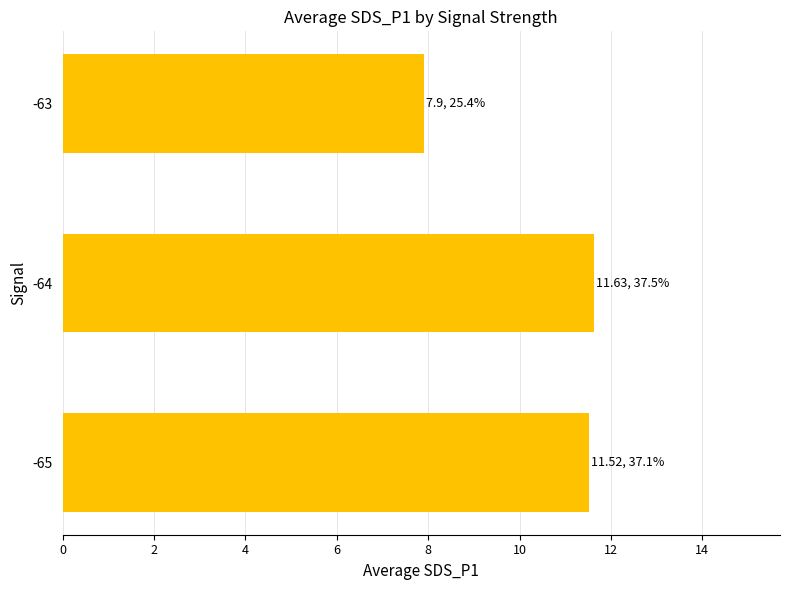

What is the sum of all values?

31.1